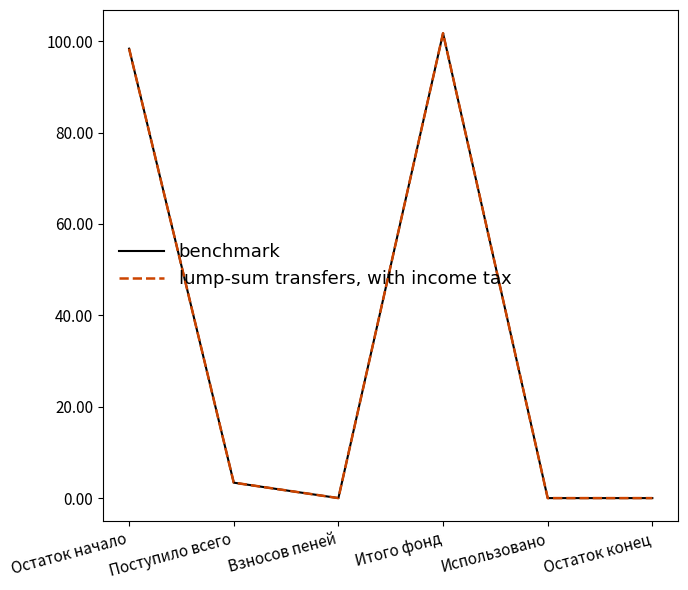

Is this an area chart (filled region under the line)?

No